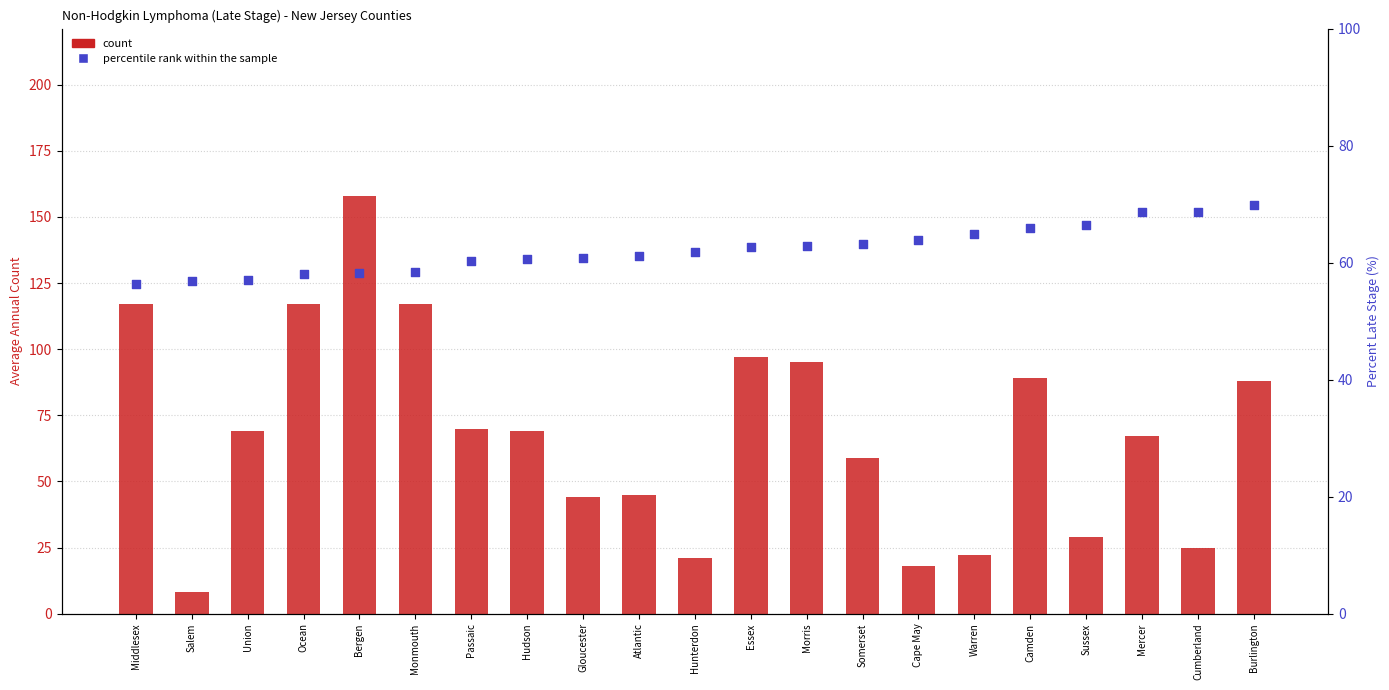

Which series has the largest total across all categories?

count